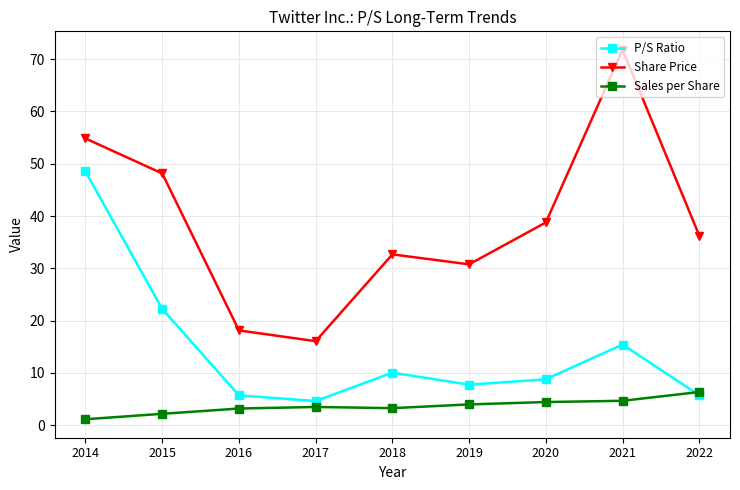

What is the approximate value of Sales per Share at 2020?

4.4